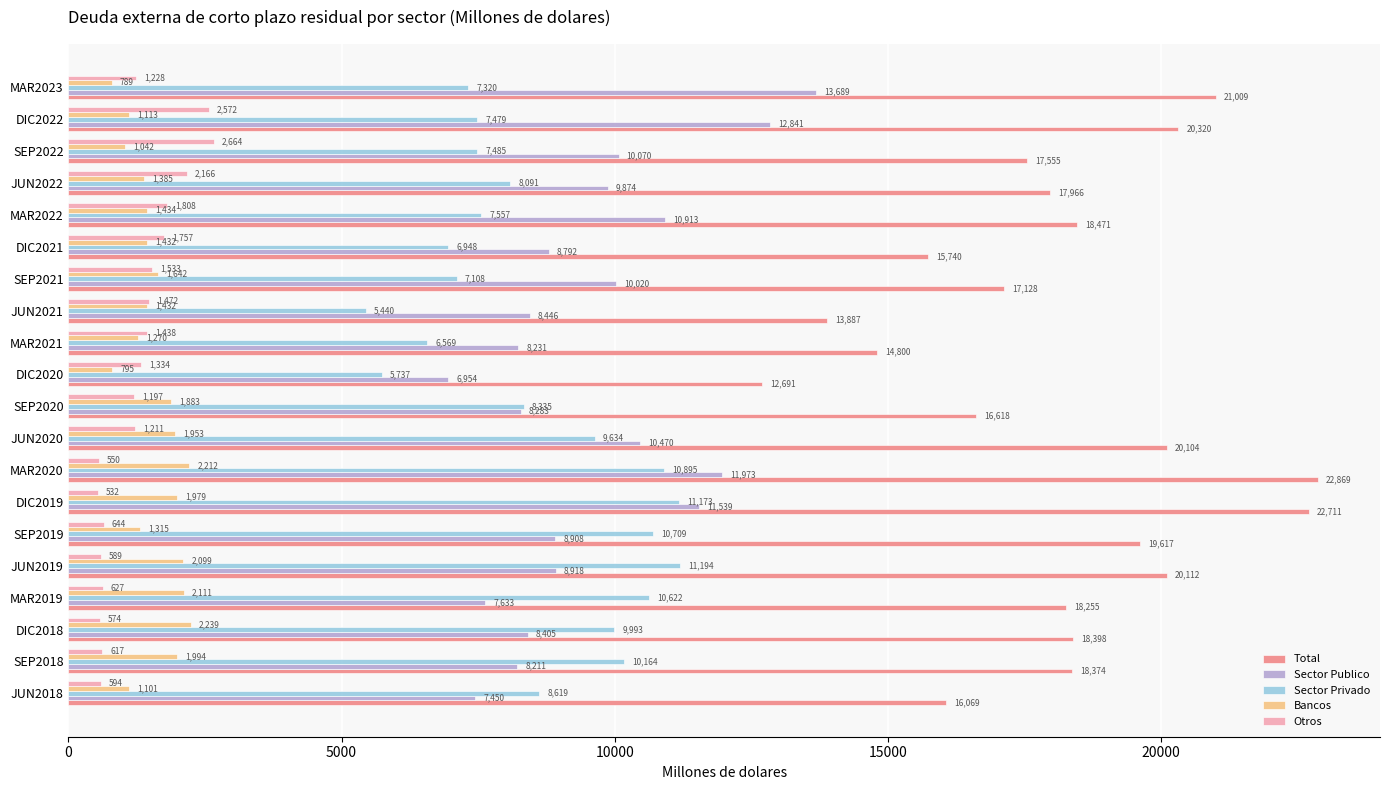

Where is Sector Privado nearest to the value 8317?

SEP2020